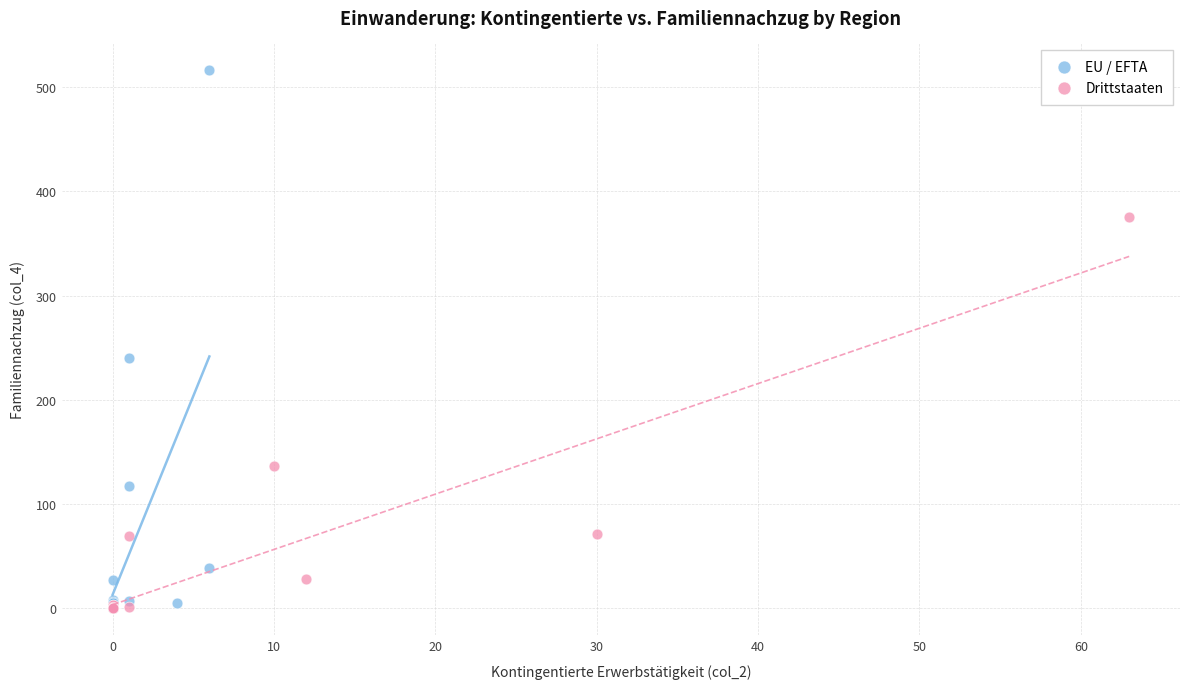

Which series contains the highest Y value?

EU / EFTA